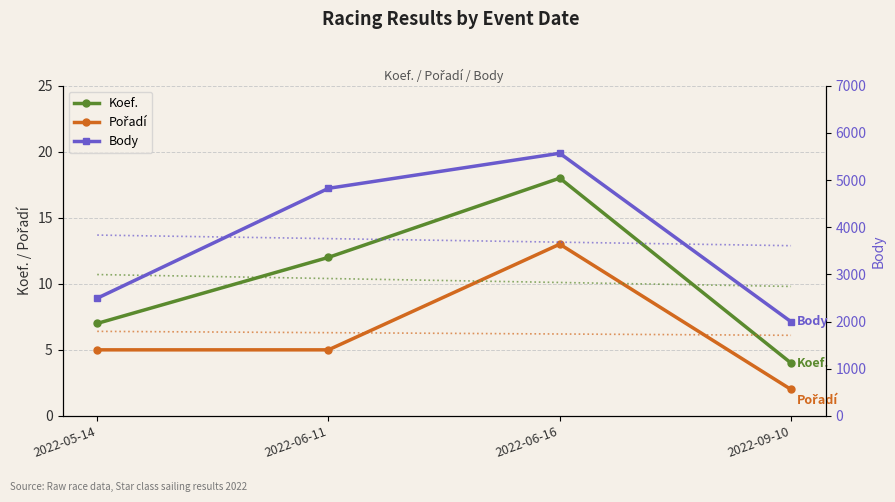

What is the difference between the second highest and minimum values in the Body series?

2828